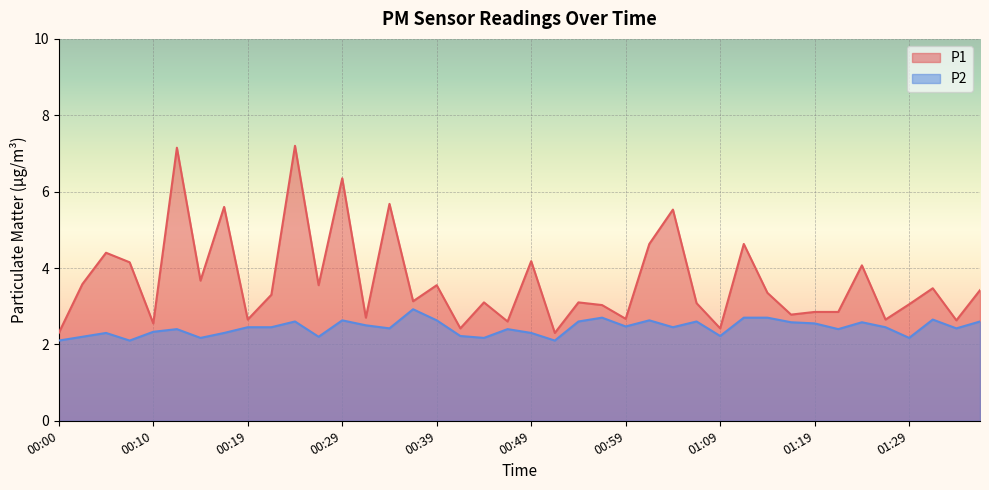

List the labels in order of P2 value, largest first.

00:37, 00:57, 01:12, 01:14, 01:32, 00:29, 00:39, 01:02, 00:24, 00:54, 01:07, 01:37, 01:17, 01:24, 01:19, 00:32, 00:59, 00:19, 00:22, 01:04, 01:27, 00:34, 01:34, 00:12, 00:46, 01:21, 00:10, 00:05, 00:17, 00:49, 00:41, 01:09, 00:02, 00:27, 00:14, 00:44, 01:29, 00:00, 00:07, 00:52